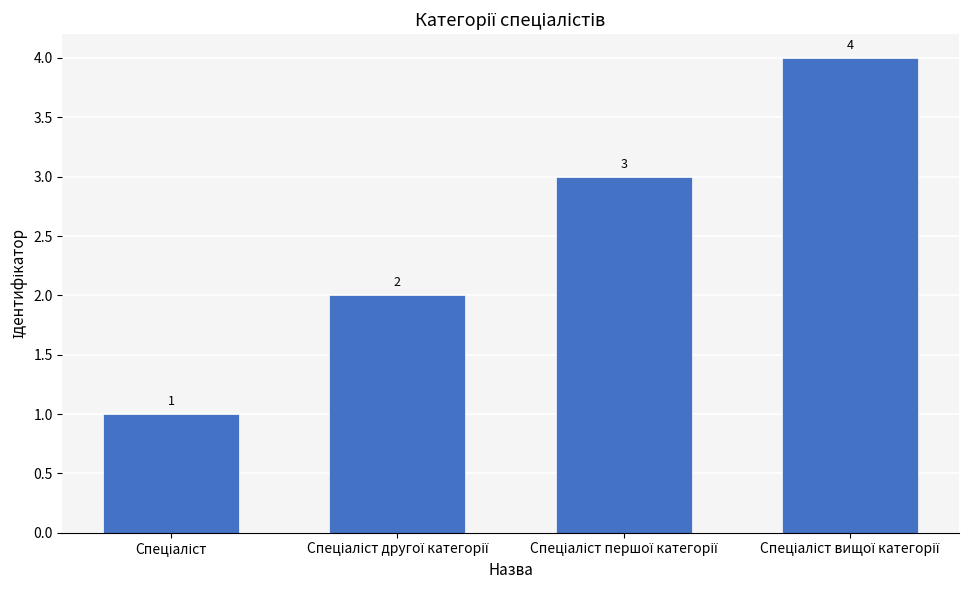

What is the difference between the maximum and minimum values?

3